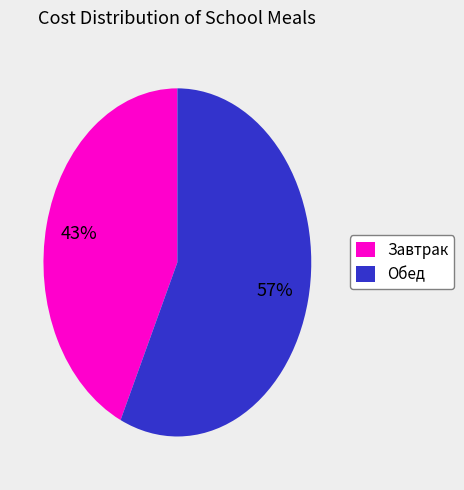

Which category has the smallest portion of the pie?

Завтрак